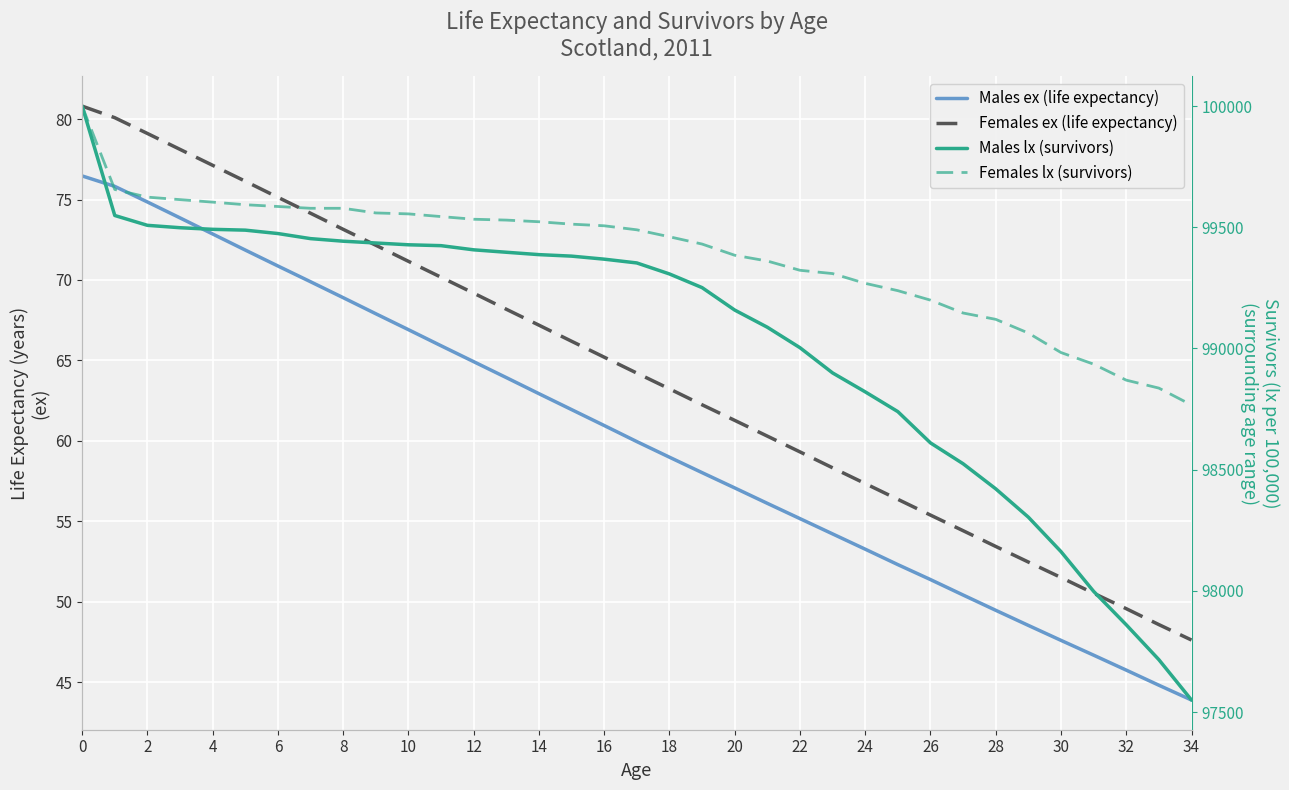

True or false: Females ex (life expectancy) has more than 1 interior local peaks.

False